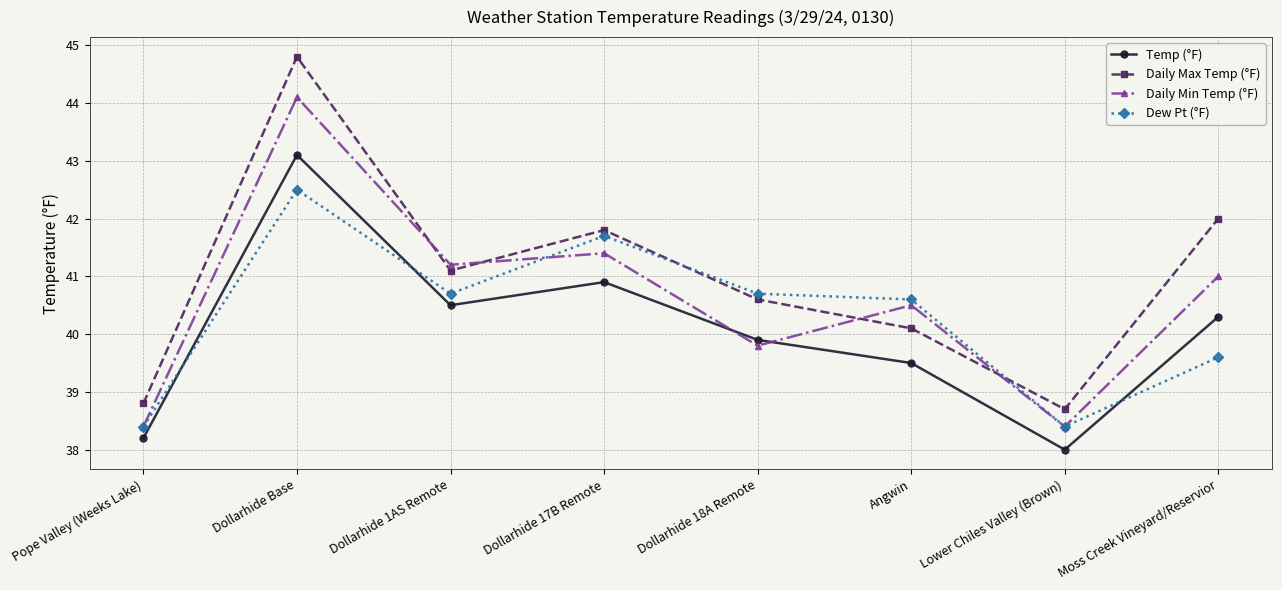

What is the highest value of the Temp (°F) series?

43.1